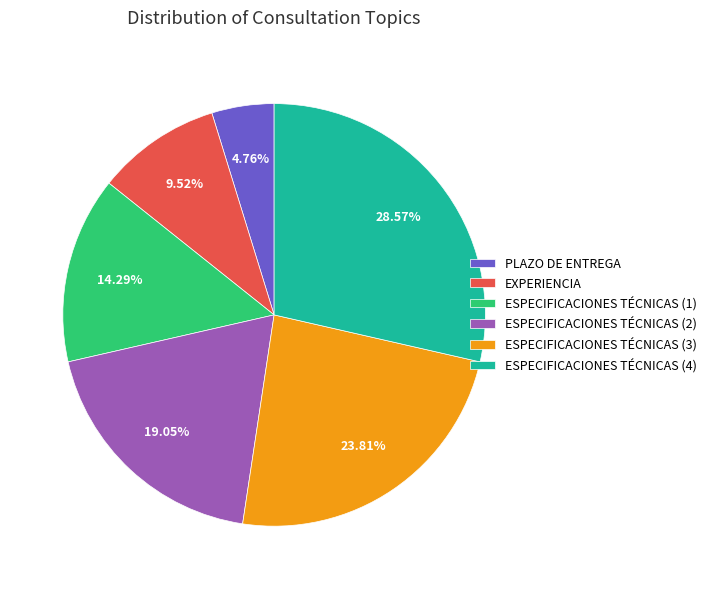

What is the smallest slice in the pie chart?

PLAZO DE ENTREGA